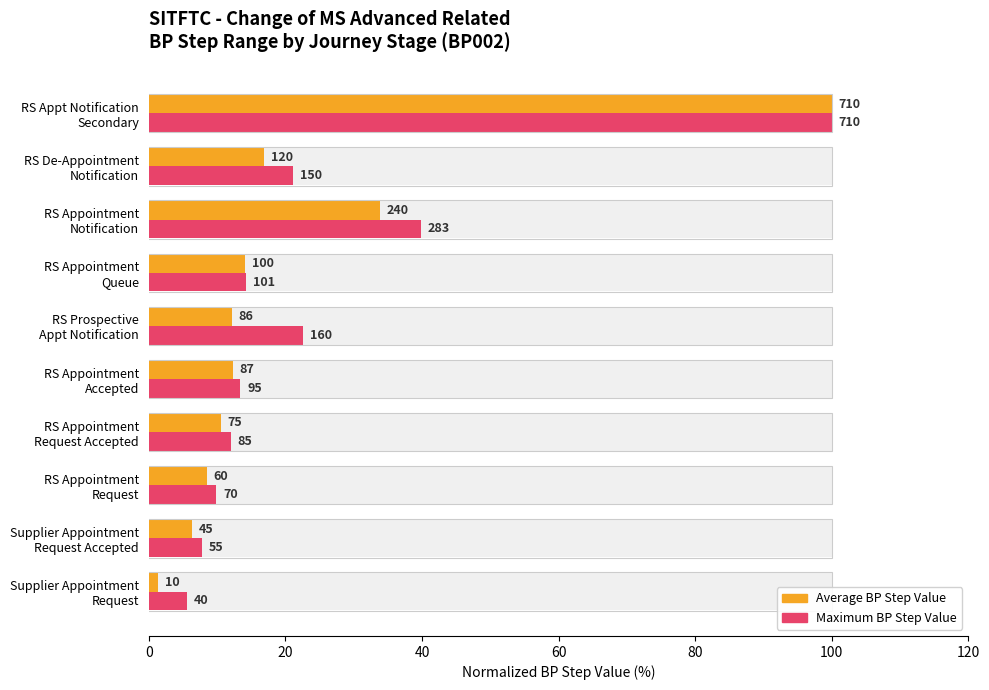

Which series has the largest total across all categories?

Maximum (BP Step, normalized)